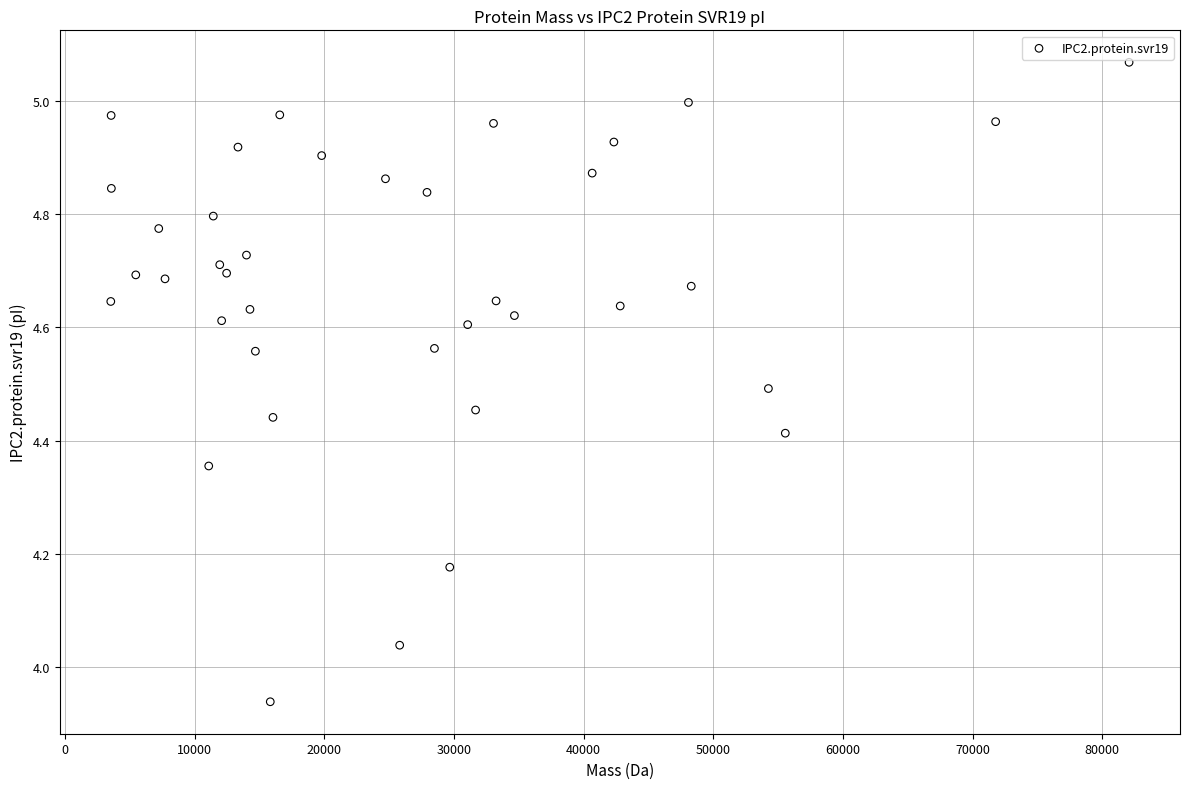

What is the range of Y values (max minus min)?

1.1